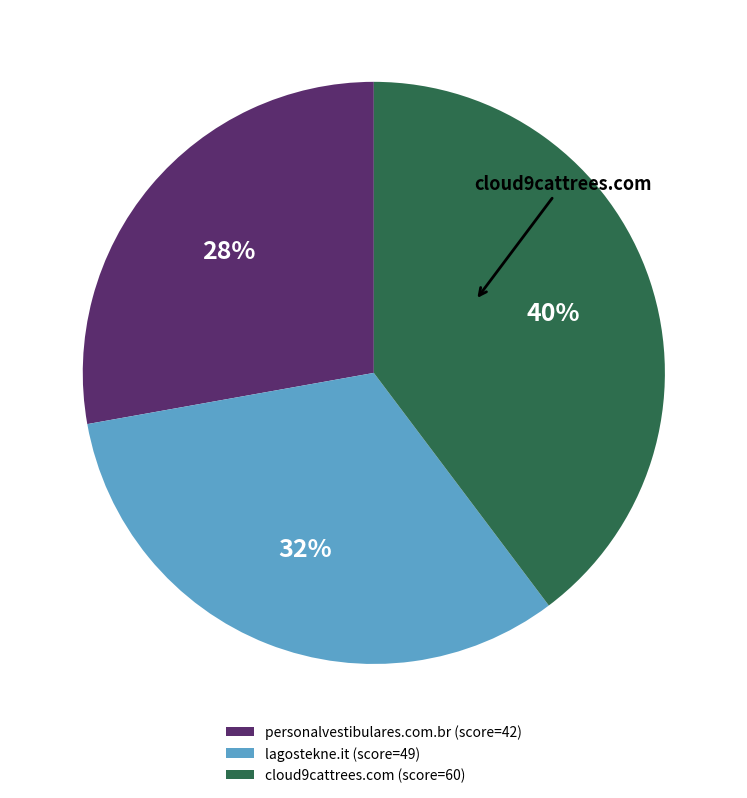

To the nearest percent, what is the difference between the largest and smallest slice percentages?

12%